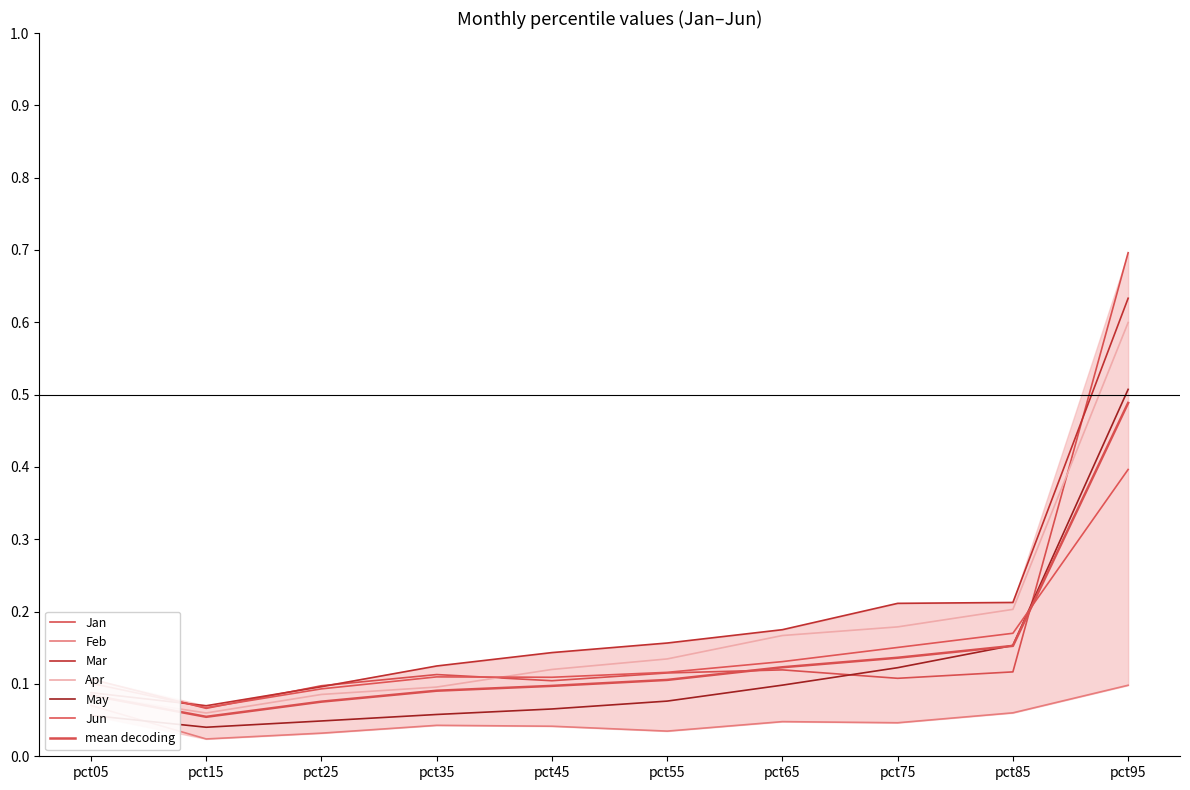

Reading right to left, extract all data points from this chart.

Jan: pct95=0.7	pct85=0.1	pct75=0.1	pct65=0.1	pct55=0.1	pct45=0.1	pct35=0.1	pct25=0.1	pct15=0.1	pct05=0.1
Feb: pct95=0.1	pct85=0.1	pct75=0.0	pct65=0.0	pct55=0.0	pct45=0.0	pct35=0.0	pct25=0.0	pct15=0.0	pct05=0.1
Mar: pct95=0.6	pct85=0.2	pct75=0.2	pct65=0.2	pct55=0.2	pct45=0.1	pct35=0.1	pct25=0.1	pct15=0.1	pct05=0.1
Apr: pct95=0.6	pct85=0.2	pct75=0.2	pct65=0.2	pct55=0.1	pct45=0.1	pct35=0.1	pct25=0.1	pct15=0.1	pct05=0.1
May: pct95=0.5	pct85=0.2	pct75=0.1	pct65=0.1	pct55=0.1	pct45=0.1	pct35=0.1	pct25=0.0	pct15=0.0	pct05=0.1
Jun: pct95=0.4	pct85=0.2	pct75=0.2	pct65=0.1	pct55=0.1	pct45=0.1	pct35=0.1	pct25=0.1	pct15=0.1	pct05=0.1